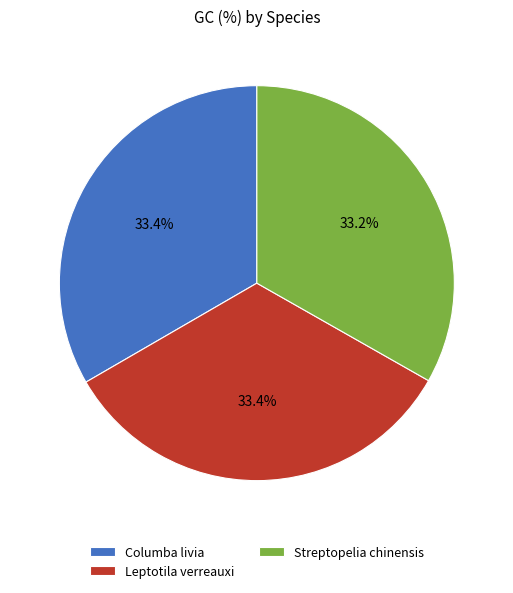

What percentage is the Columba livia slice, to the nearest percent?

33%